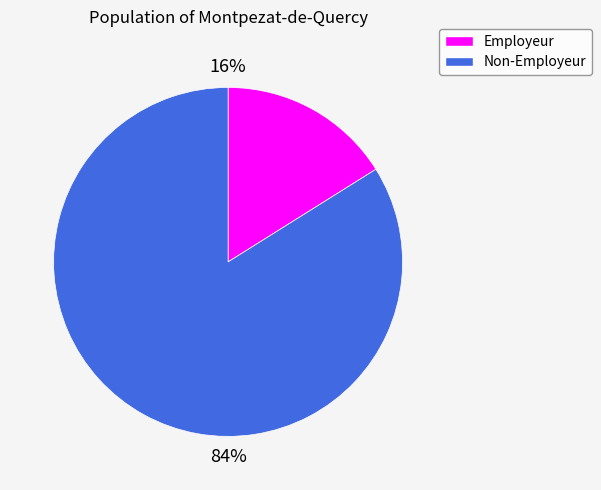

To the nearest percent, what is the average slice percentage?

50%